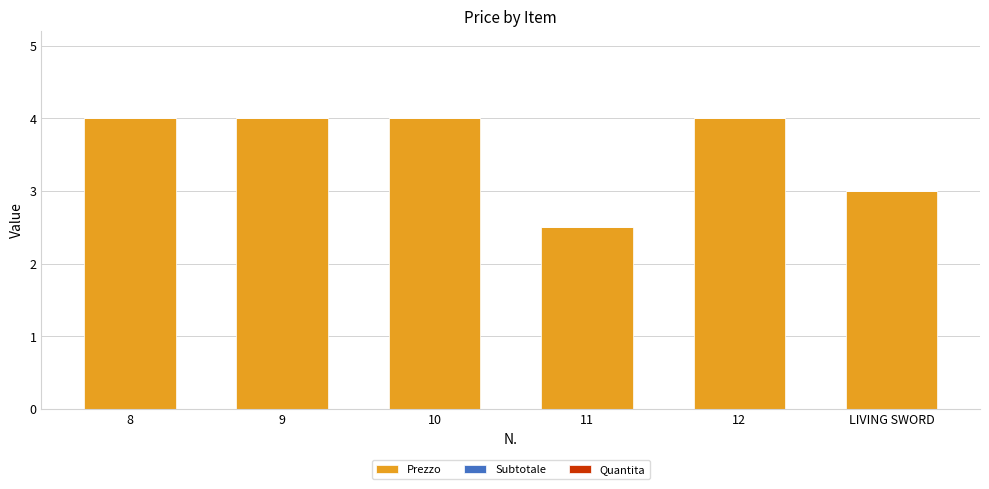

What is the minimum value shown in the chart?

2.5